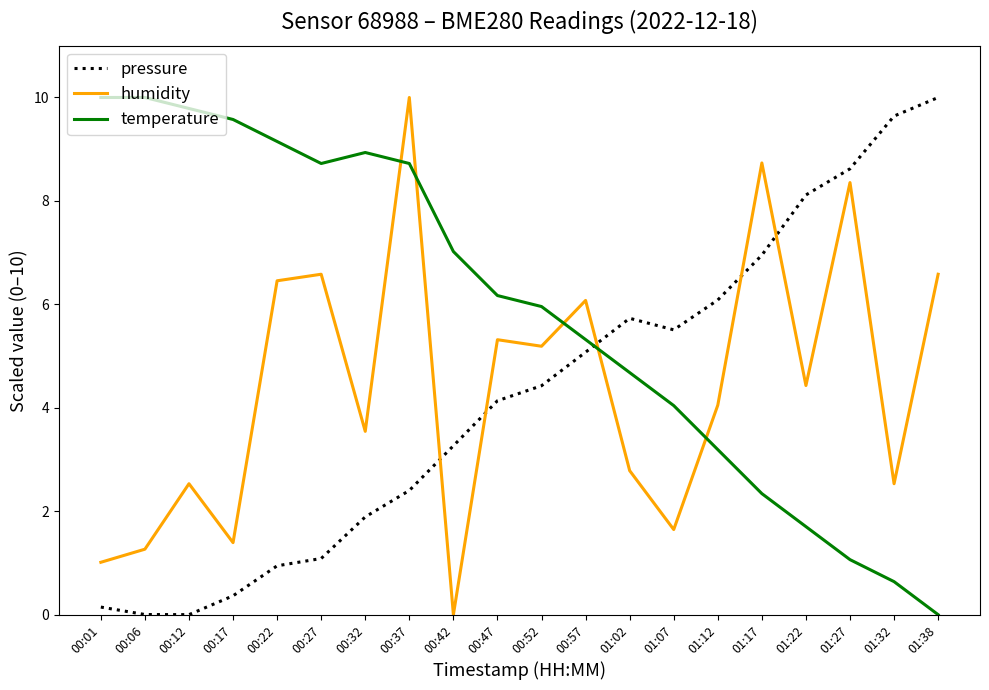

What is the highest value of the temperature series?

10.0